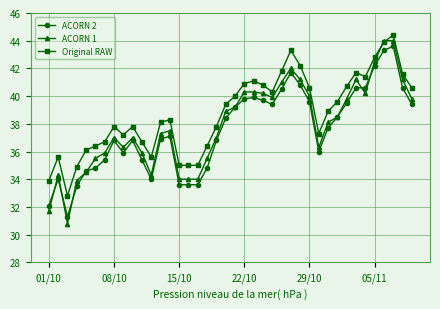

What is the value of the ACORN 2 point at the 28th from the left?

40.8